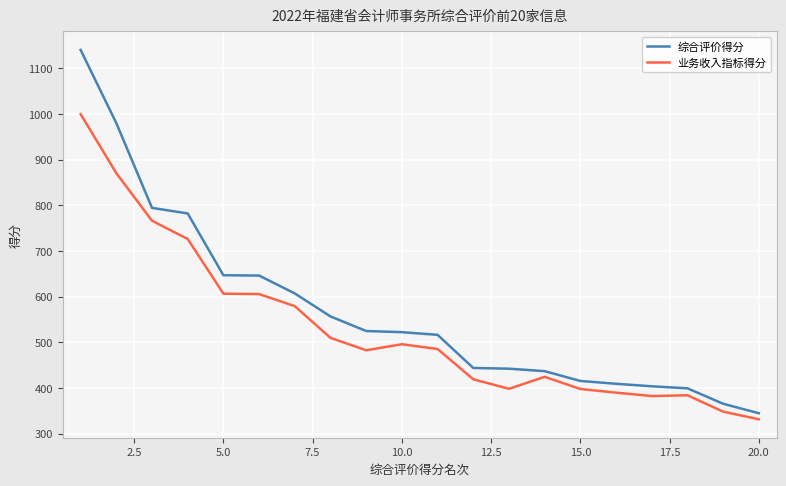

Which series has the largest range (max minus min)?

综合评价得分